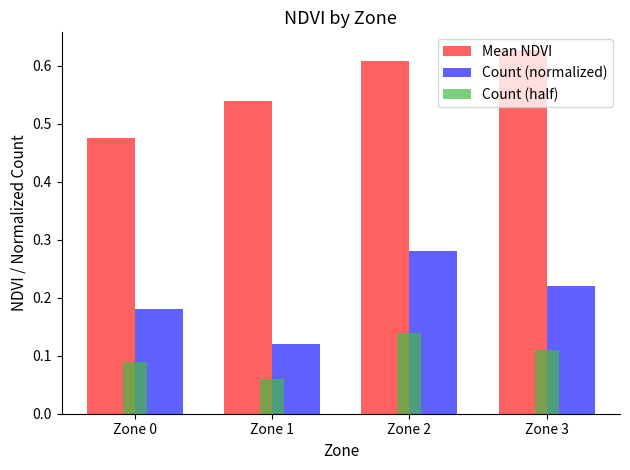

What is the spread (max minus min) of values at Zone 0?

0.4